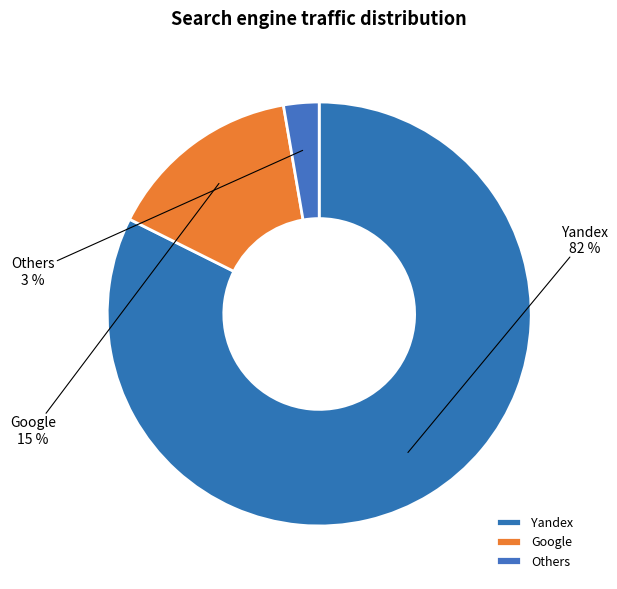

Which has a higher value, Google or Yandex?

Yandex